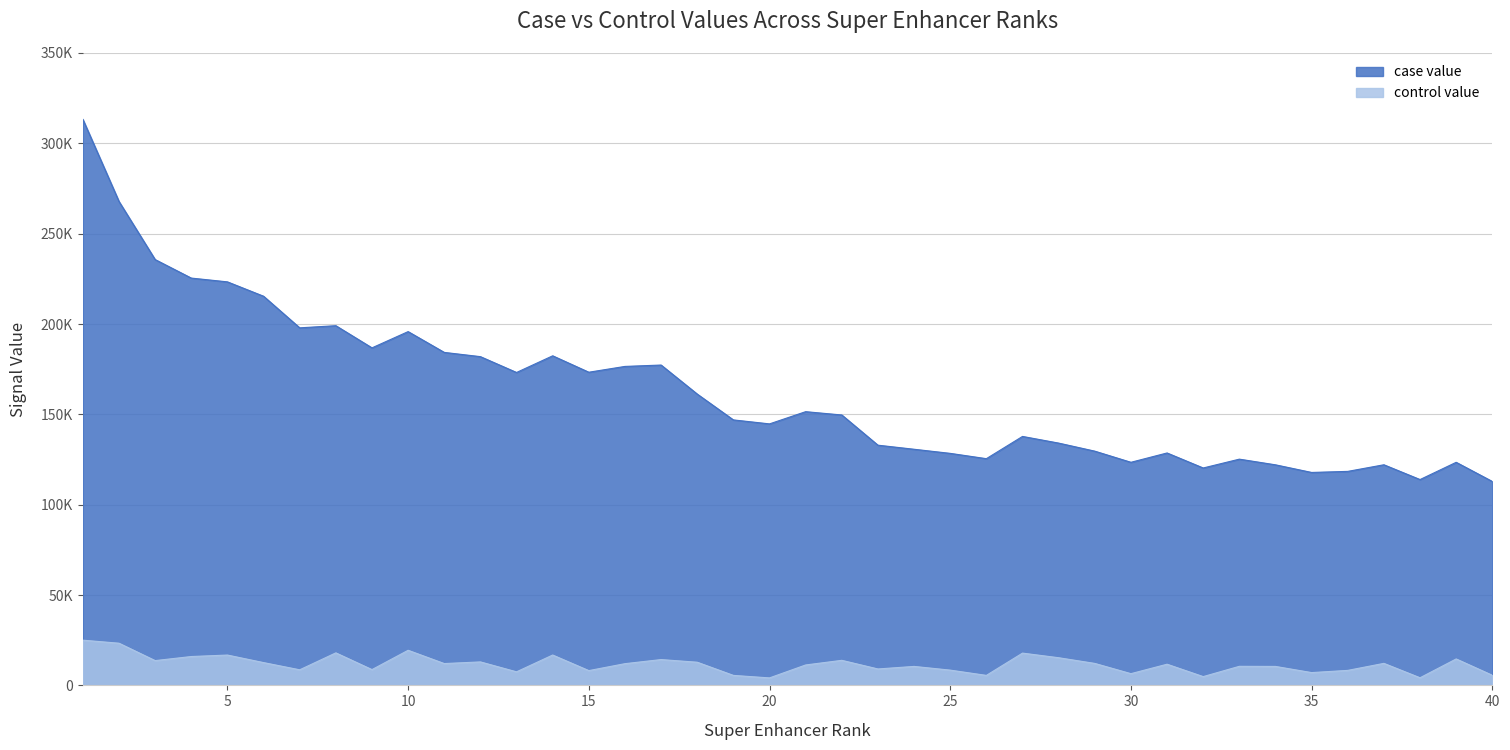

How many values in the case value series are below 149658?

20